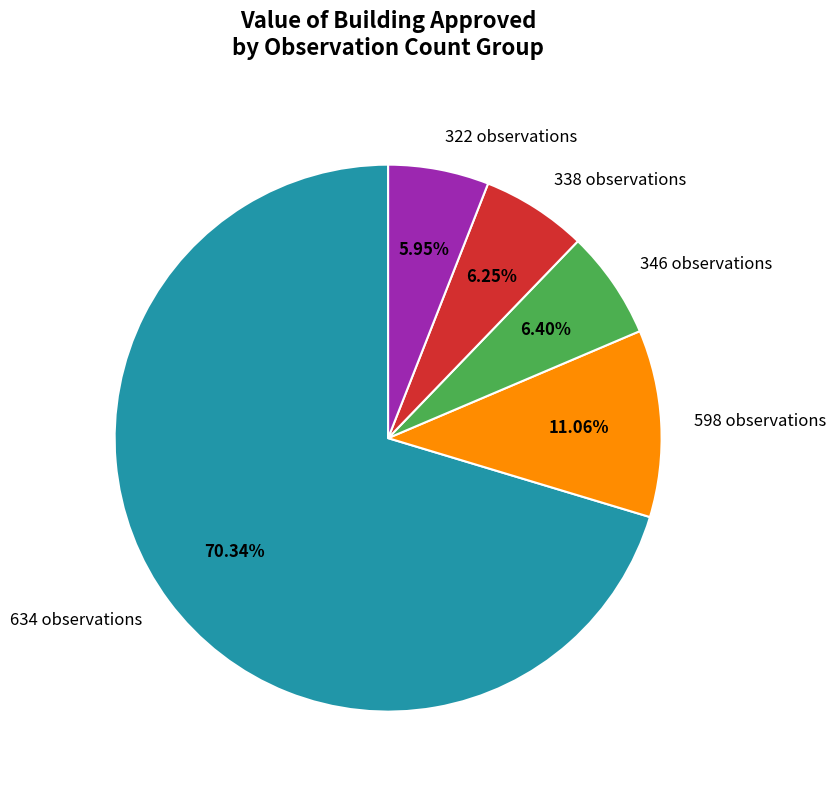

Combined, do 598 observations and 634 observations account for over 50%?

Yes